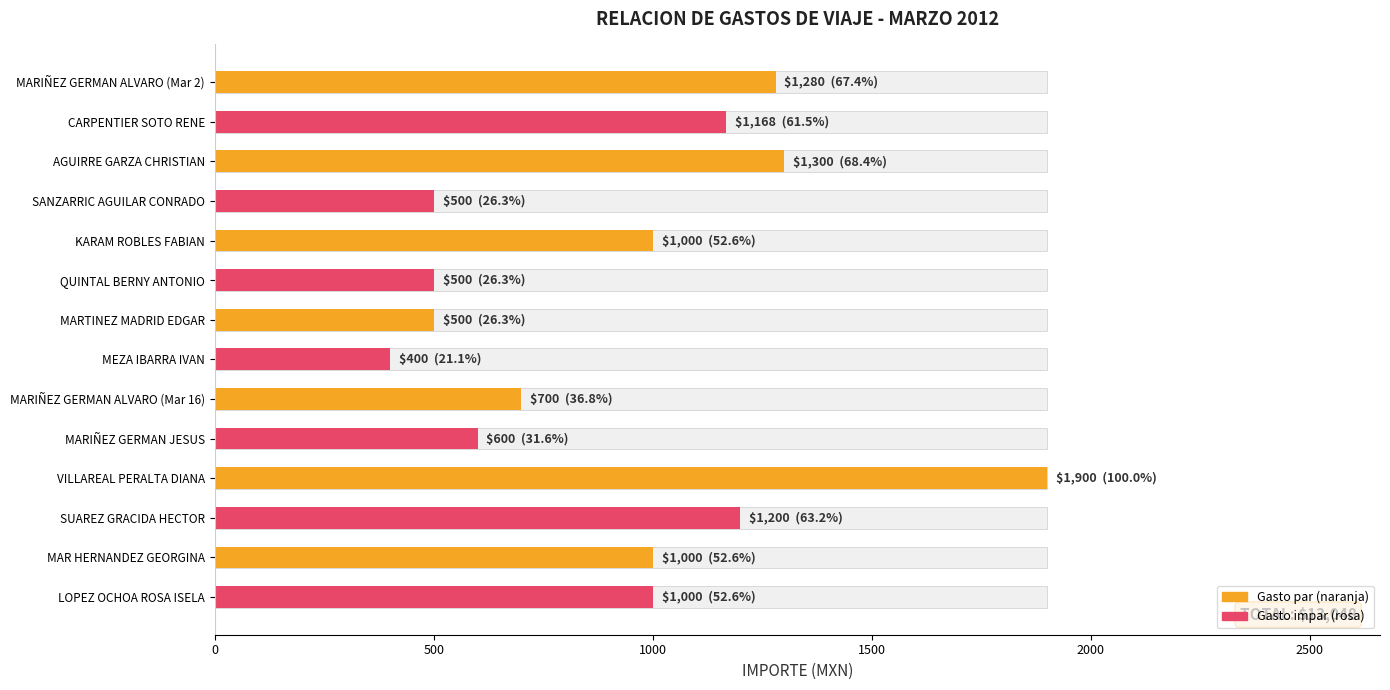

Approximately how many times larger is the value at MARIÑEZ GERMAN ALVARO (Mar 16) compared to SUAREZ GRACIDA HECTOR?

0.6